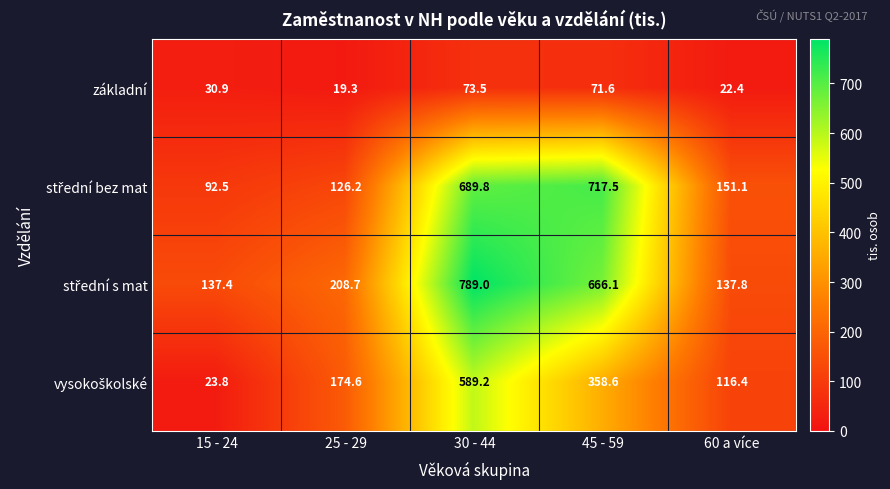

What is the total value across all series at 60 a více?

427.7